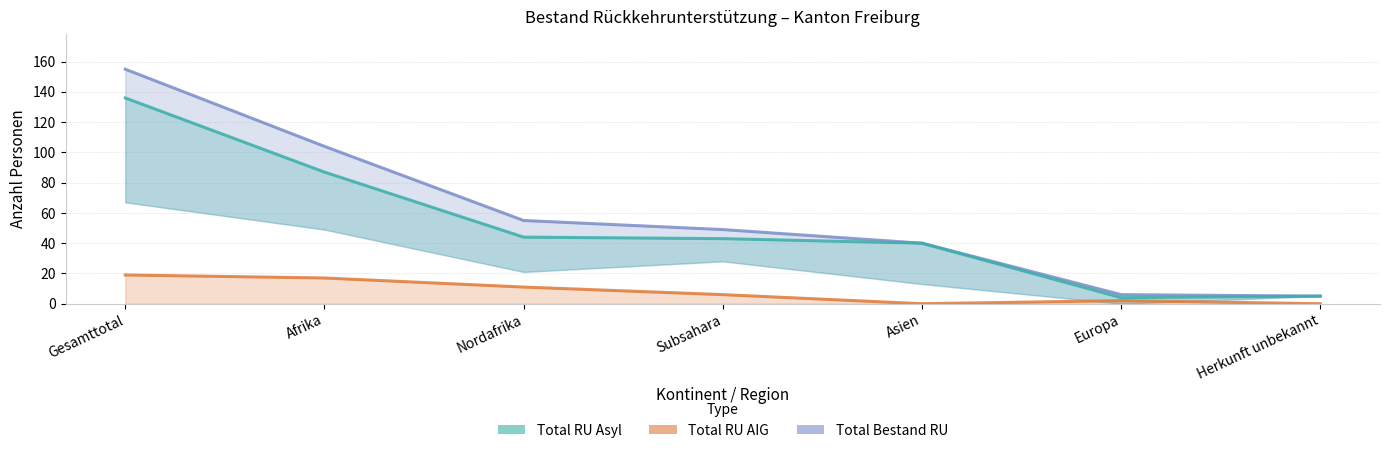

How many distinct data groups are displayed?

3